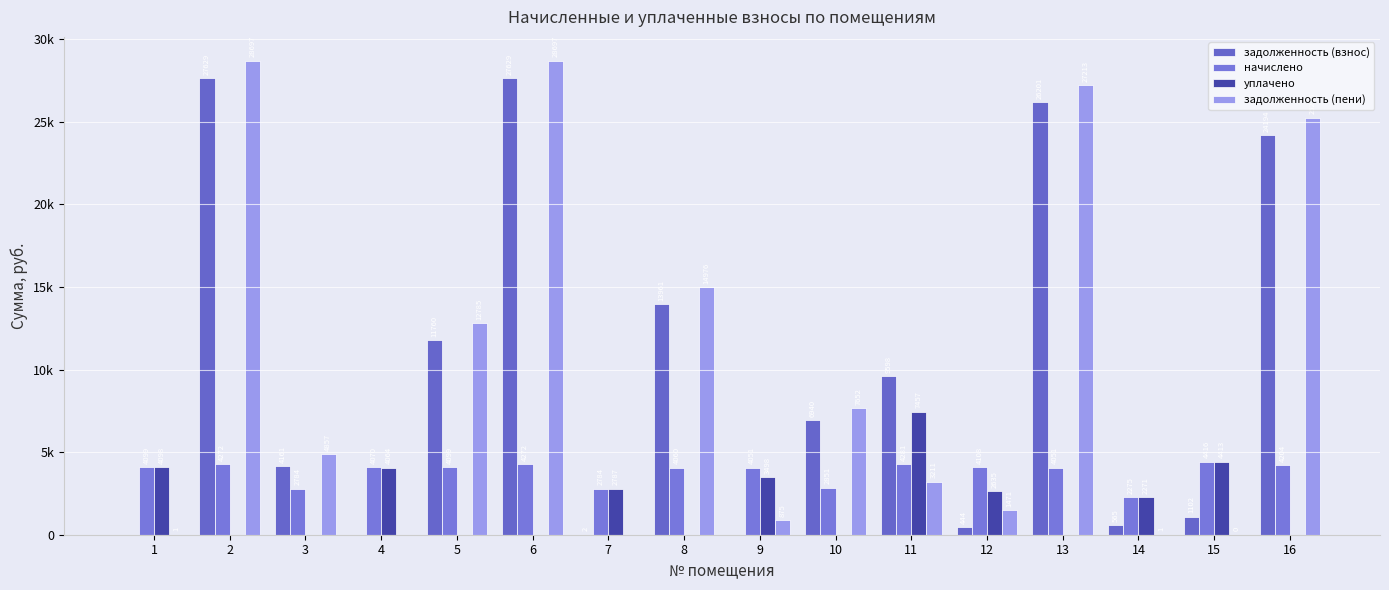

What is the greatest value displayed?

28697.3